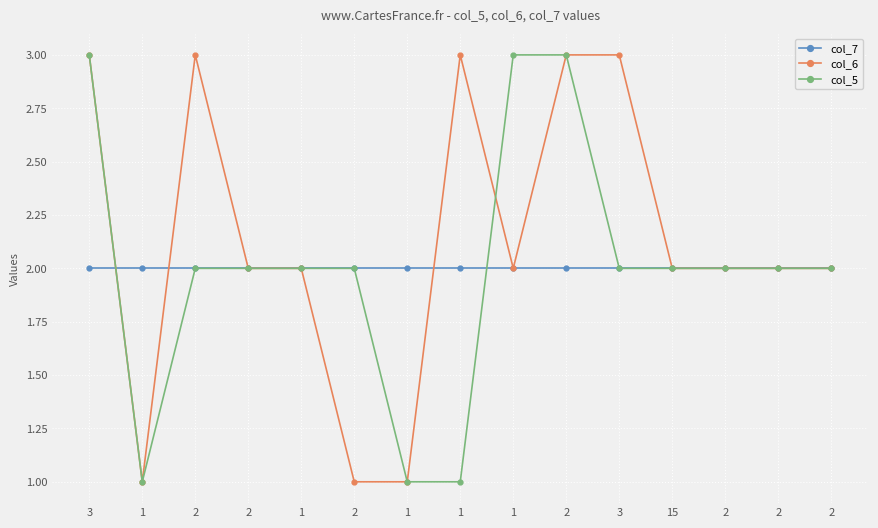

What is the spread (max minus min) of values at 1?

1